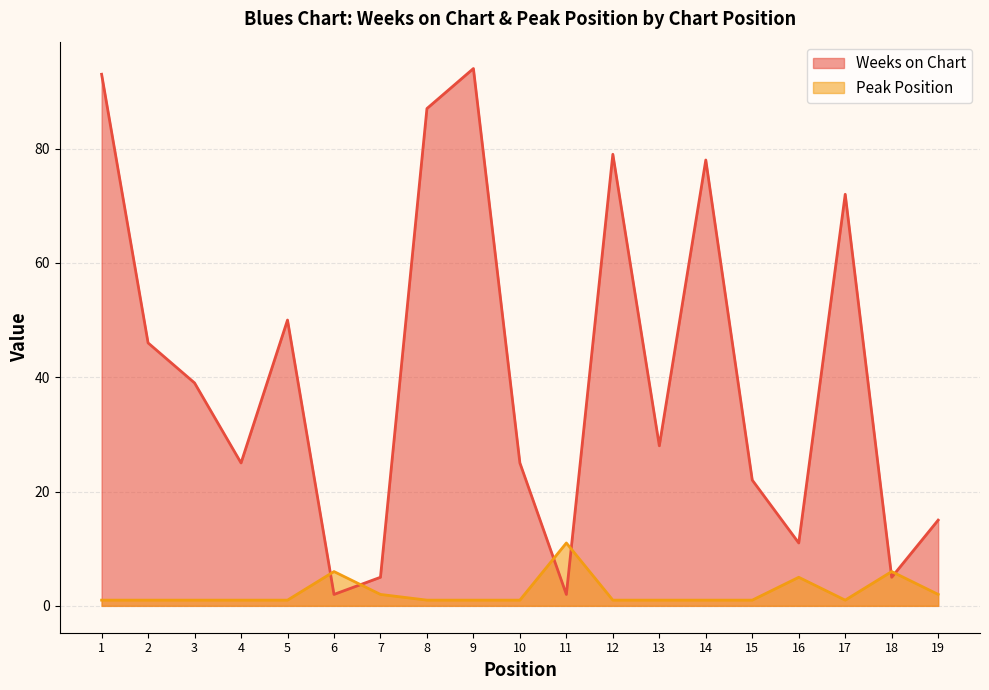

Is the value of Weeks on Chart at 11 greater than the value of Peak Position at 2?

Yes